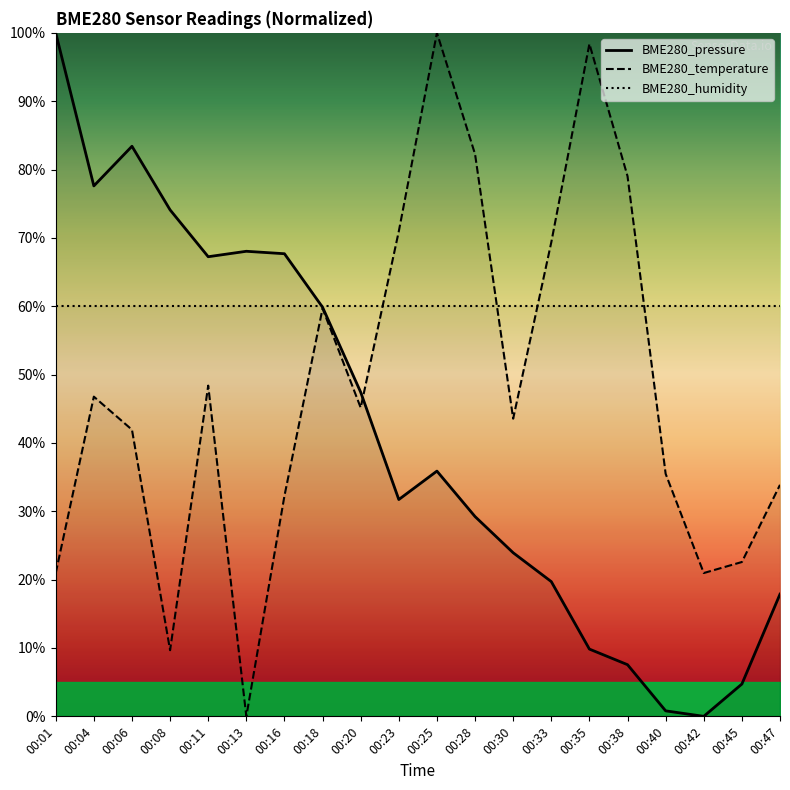

At how many categories does at least one series exceed 74?

8